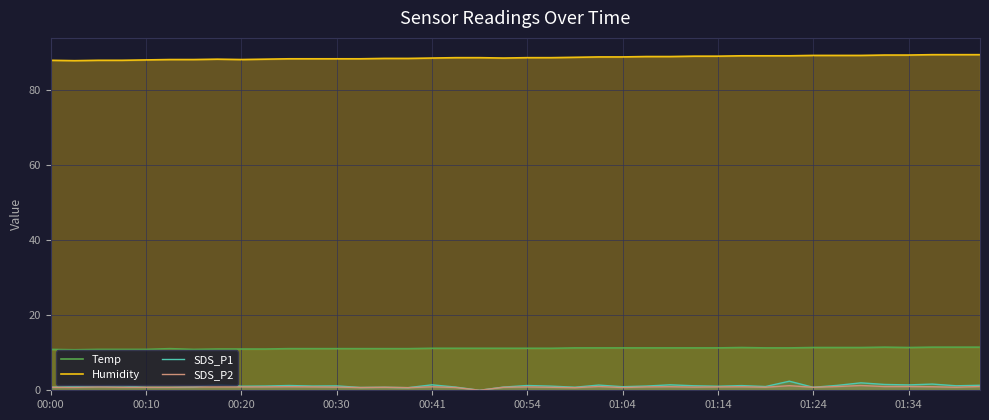

At which label is Humidity closest to 88?

00:00